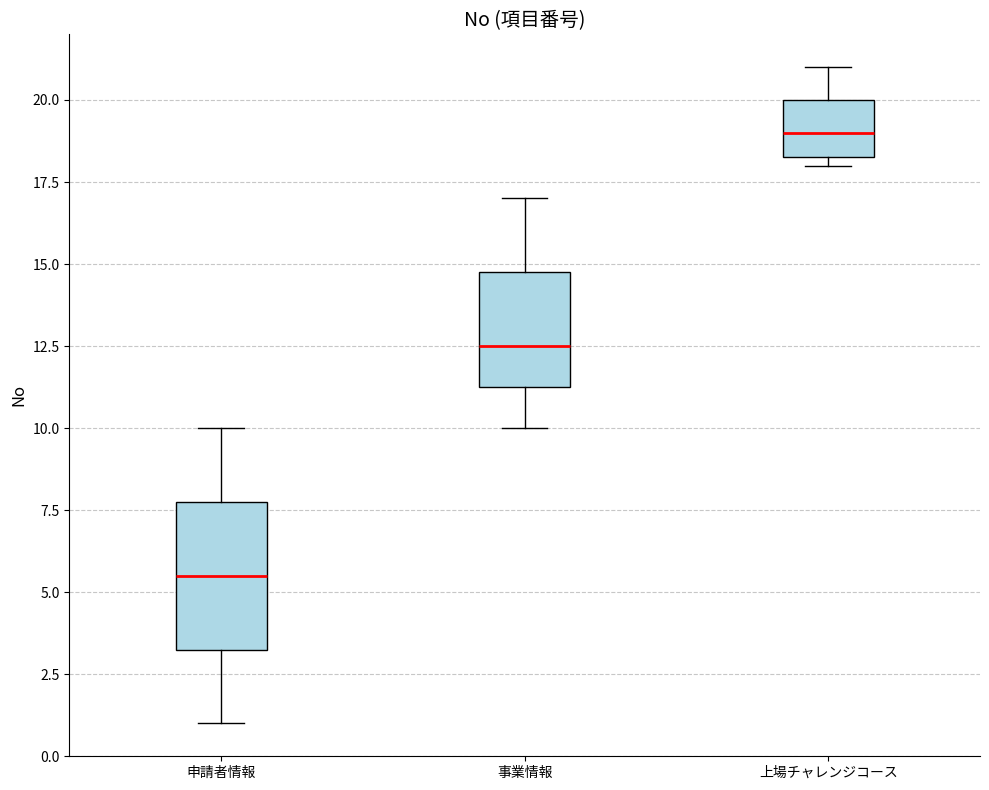

Which box's median line is the highest?

上場チャレンジコース